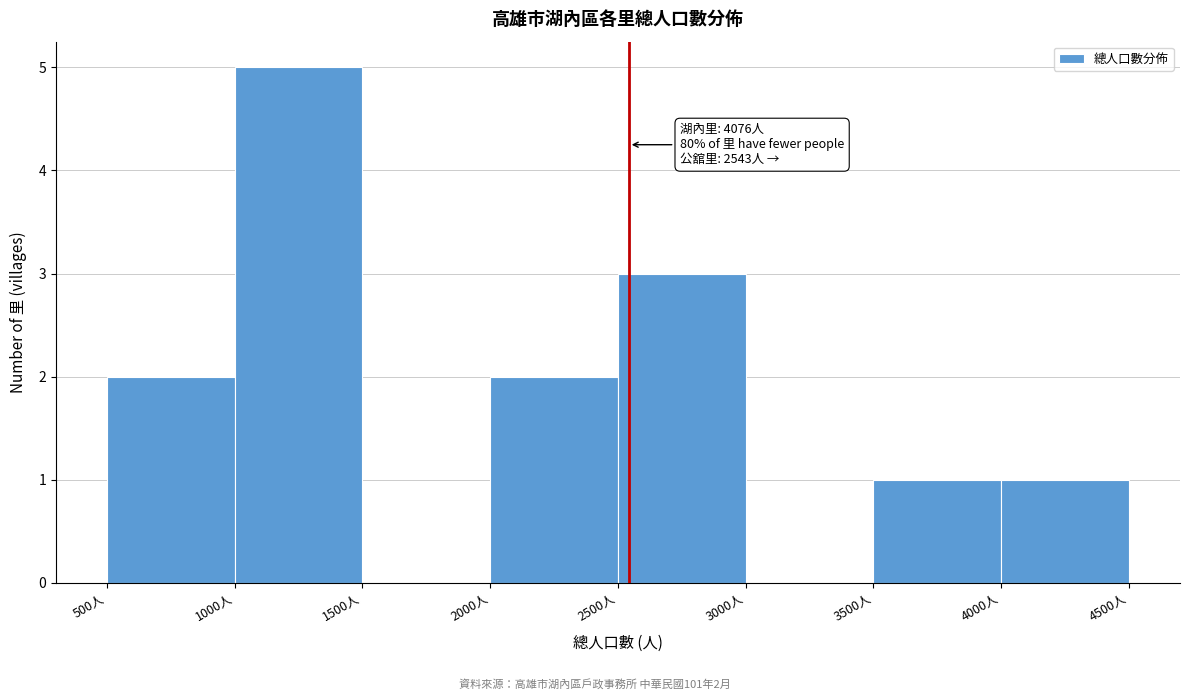

Over which range of the x-axis is the bar tallest?

1000 to 1500